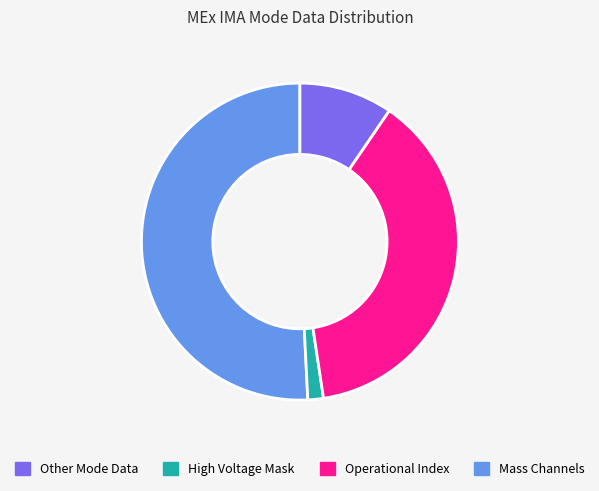

Is there any slice that represents more than half of the pie?

Yes